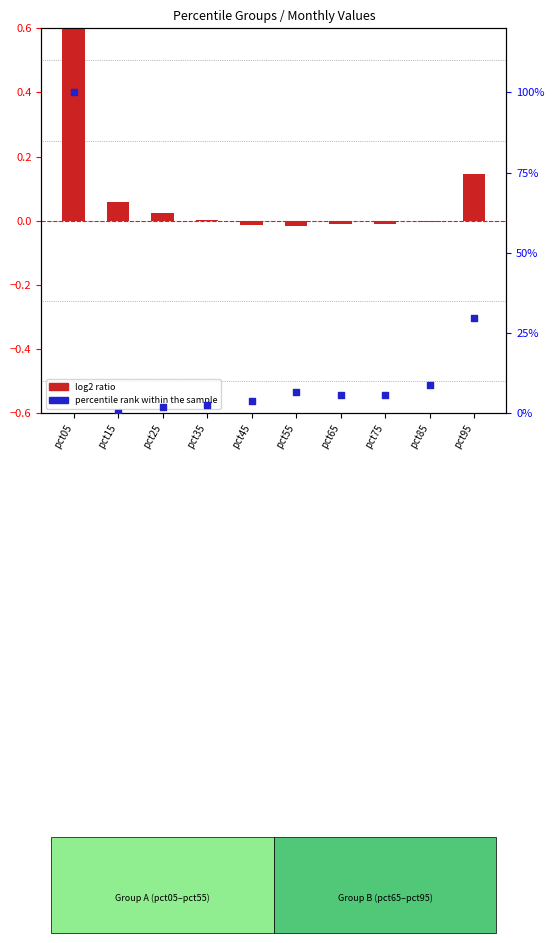

Which series contains the lowest Y value?

log2 ratio